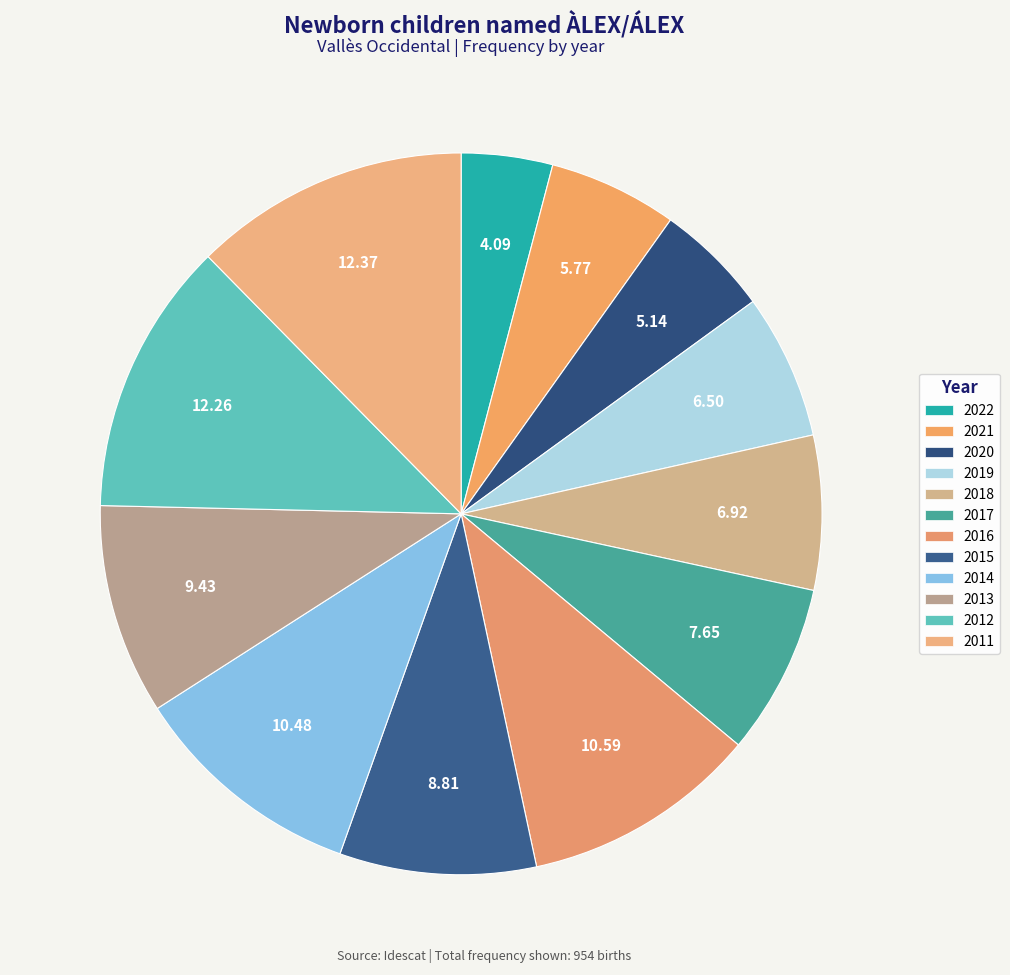

How many segments does this pie chart have?

12